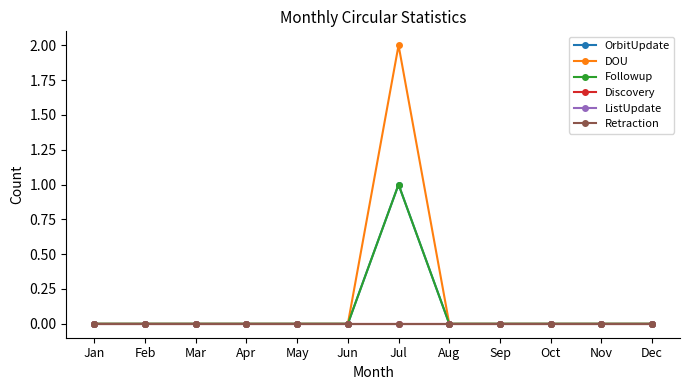

Reading right to left, transcribe all the data shown in this chart.

OrbitUpdate: 0	0	0	0	0	1	0	0	0	0	0	0
DOU: 0	0	0	0	0	2	0	0	0	0	0	0
Followup: 0	0	0	0	0	1	0	0	0	0	0	0
Discovery: 0	0	0	0	0	0	0	0	0	0	0	0
ListUpdate: 0	0	0	0	0	0	0	0	0	0	0	0
Retraction: 0	0	0	0	0	0	0	0	0	0	0	0